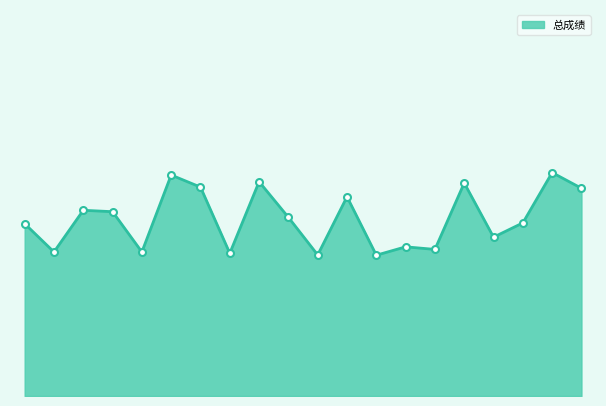

Where is the first local minimum?

2